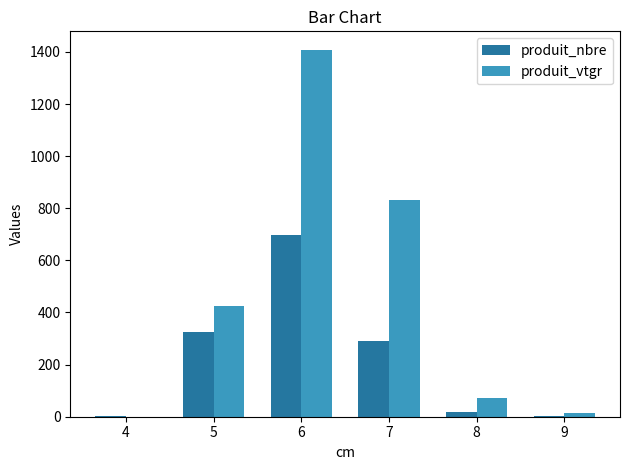

Which series has the largest total across all categories?

produit_vtgr